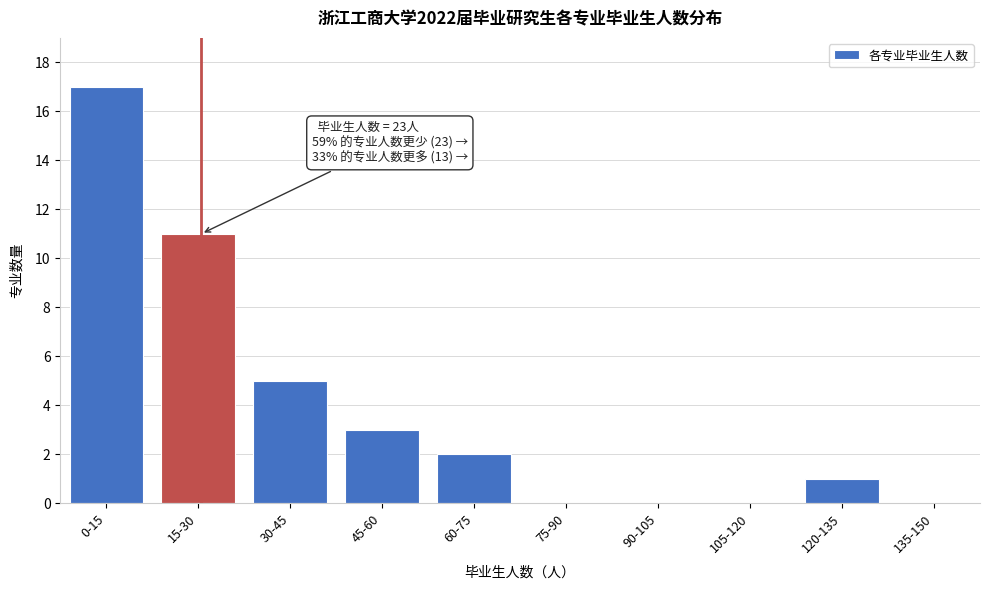

Reading left to right, transcribe all the data shown in this chart.

0-15=17	15-30=11	30-45=5	45-60=3	60-75=2	75-90=0	90-105=0	105-120=0	120-135=1	135-150=0